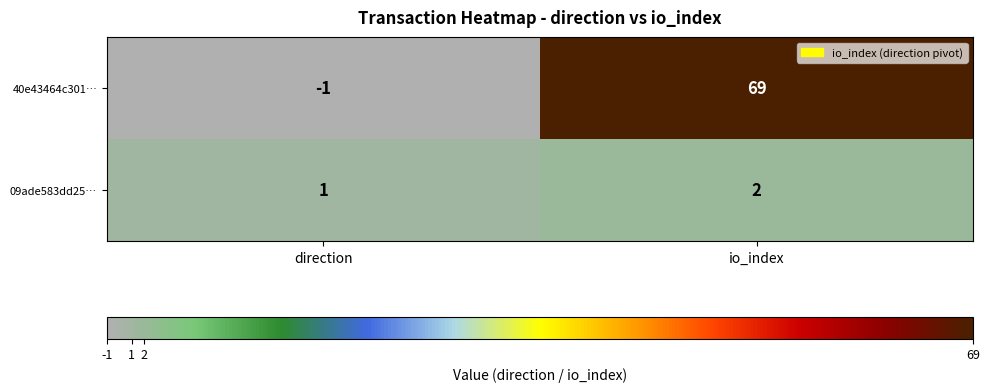

How many series are shown in this chart?

2